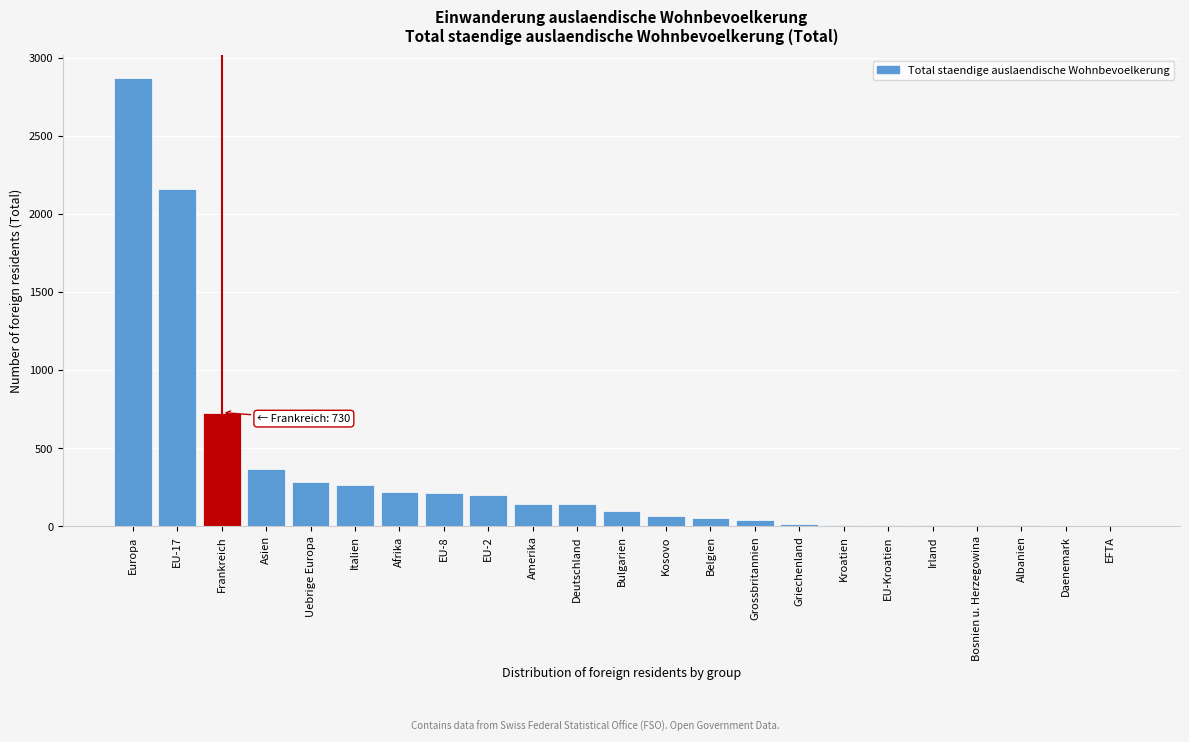

Between Frankreich and Griechenland, which is larger?

Frankreich